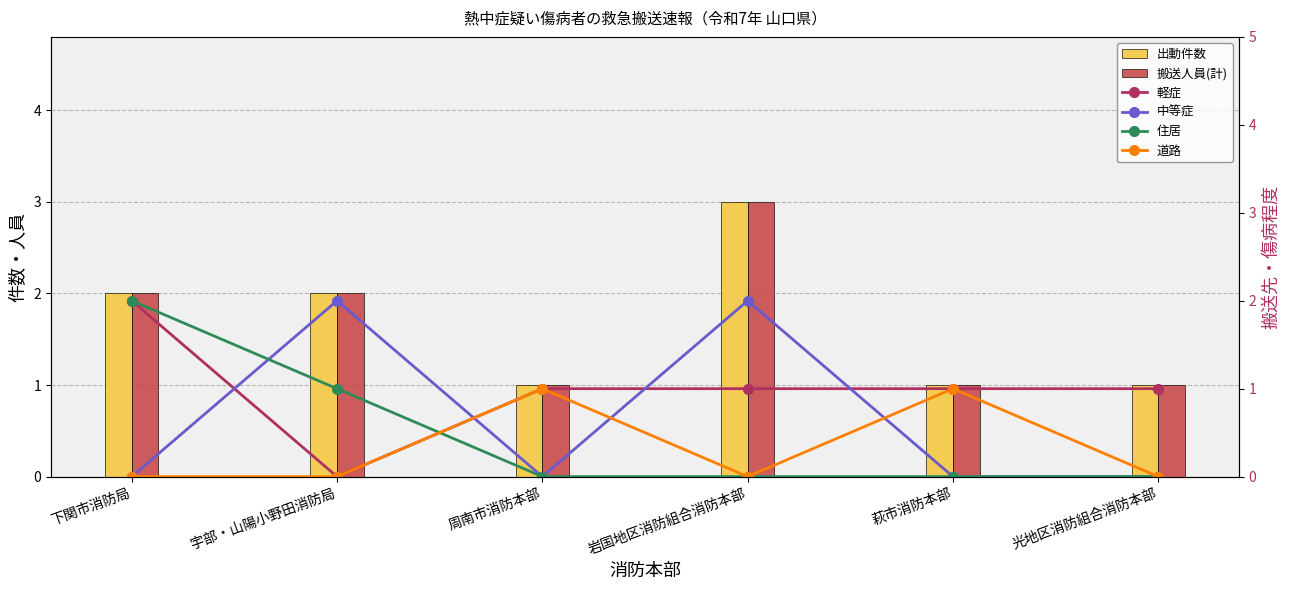

What is the average value of the 中等症 series?

1